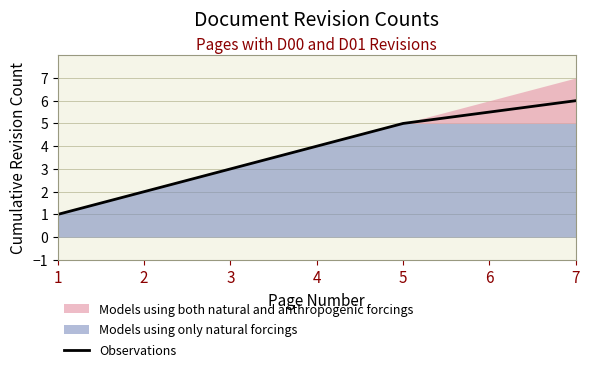

Reading left to right, what are all the values shown in this chart?

1.0	2.0	3.0	4.0	5.0	5.5	6.0